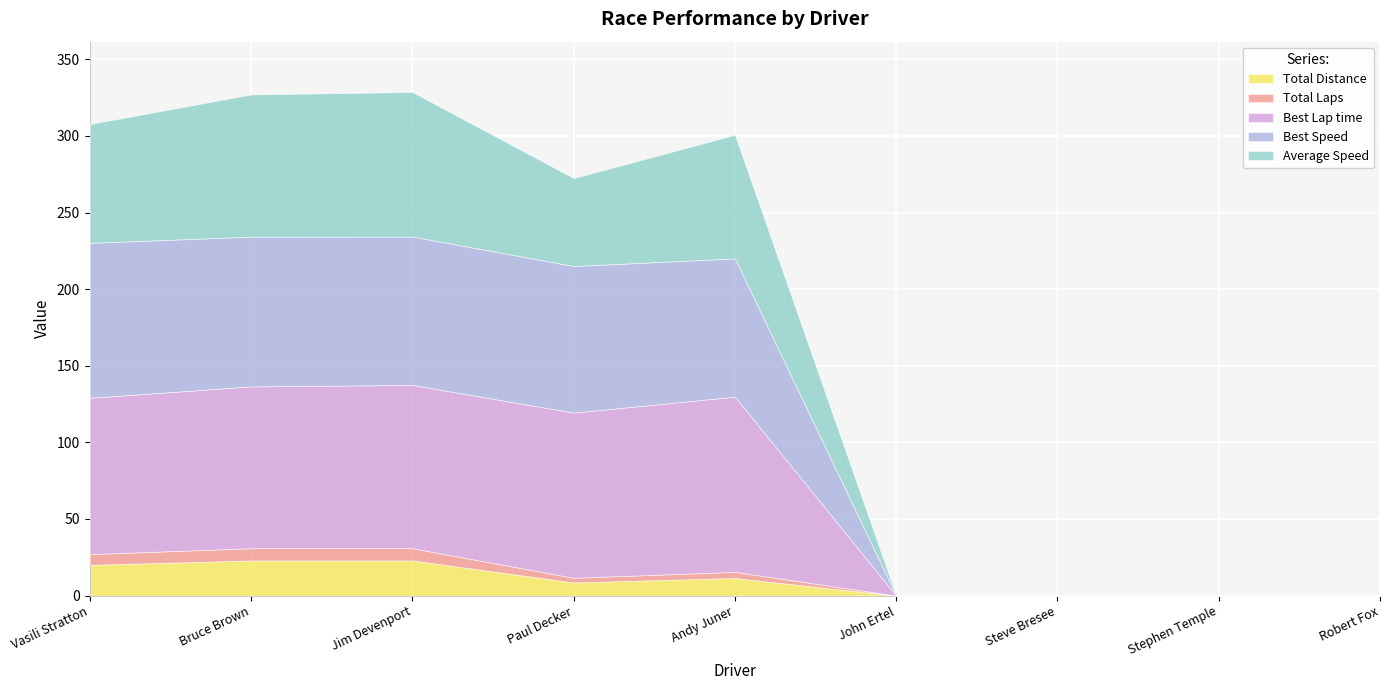

What is the maximum value for Total Distance?

22.9